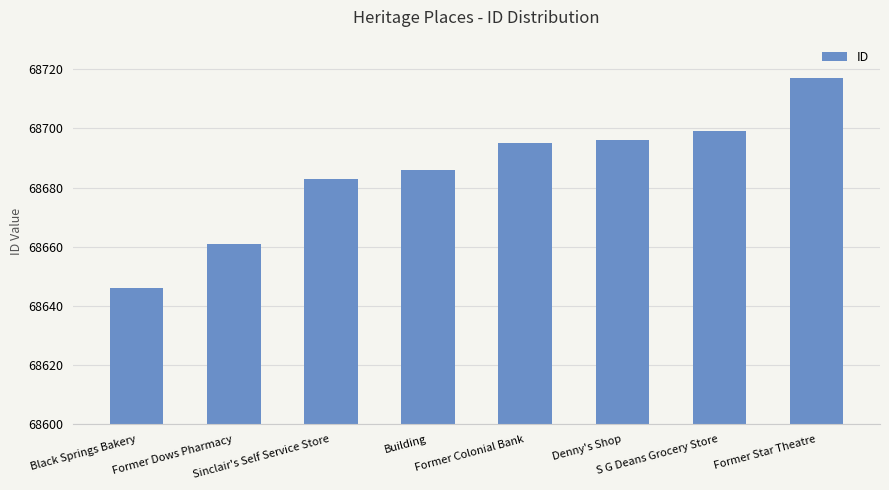

What is the label of the 8th bar from the right?

Black Springs Bakery